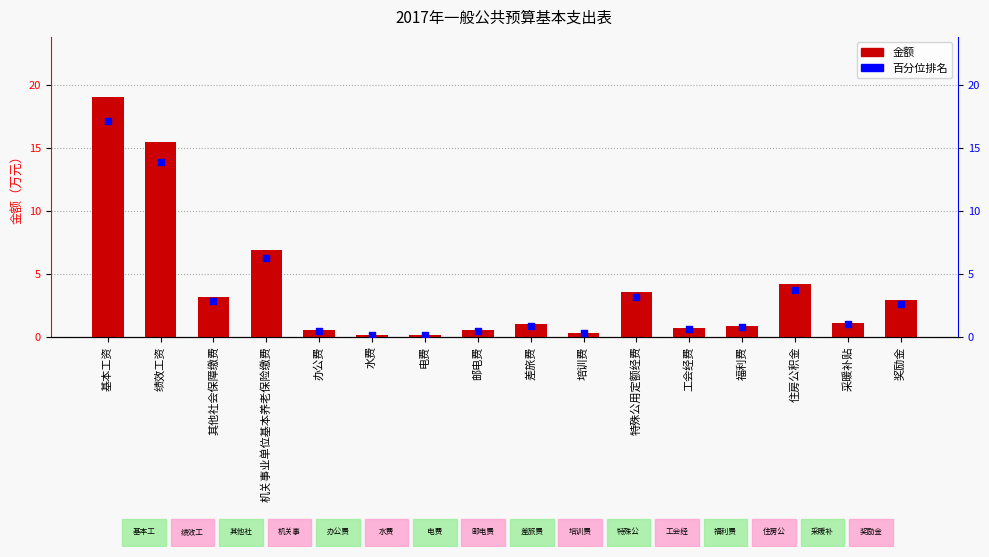

At which category is the sum across all series the highest?

基本工资